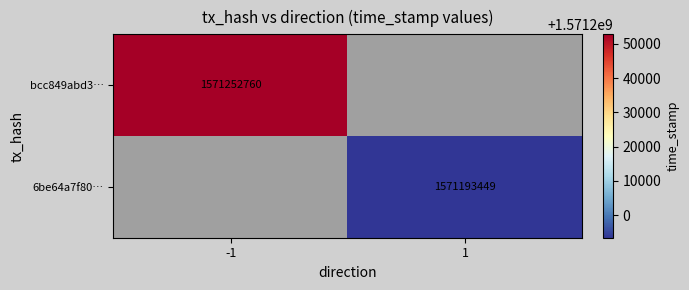

True or false: 6be64a7f80… has a value of 475820040 at 1.

False